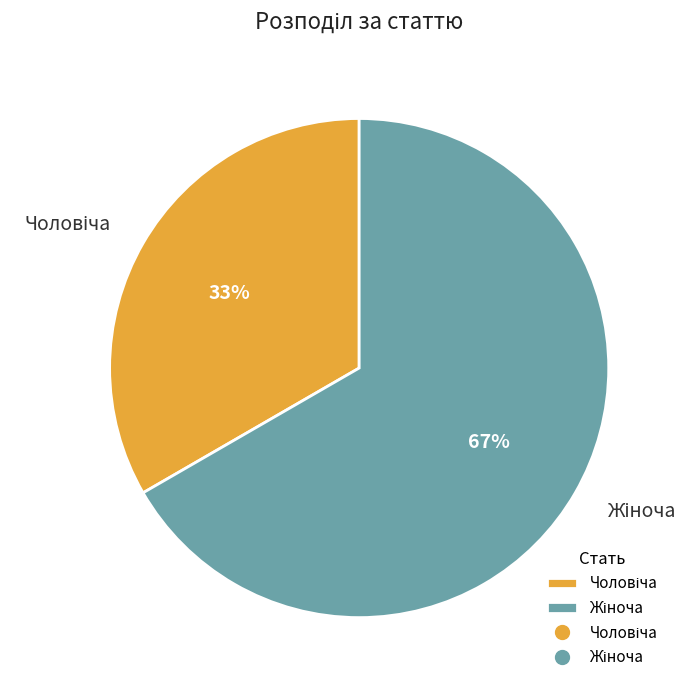

Is there a majority slice in this chart?

Yes